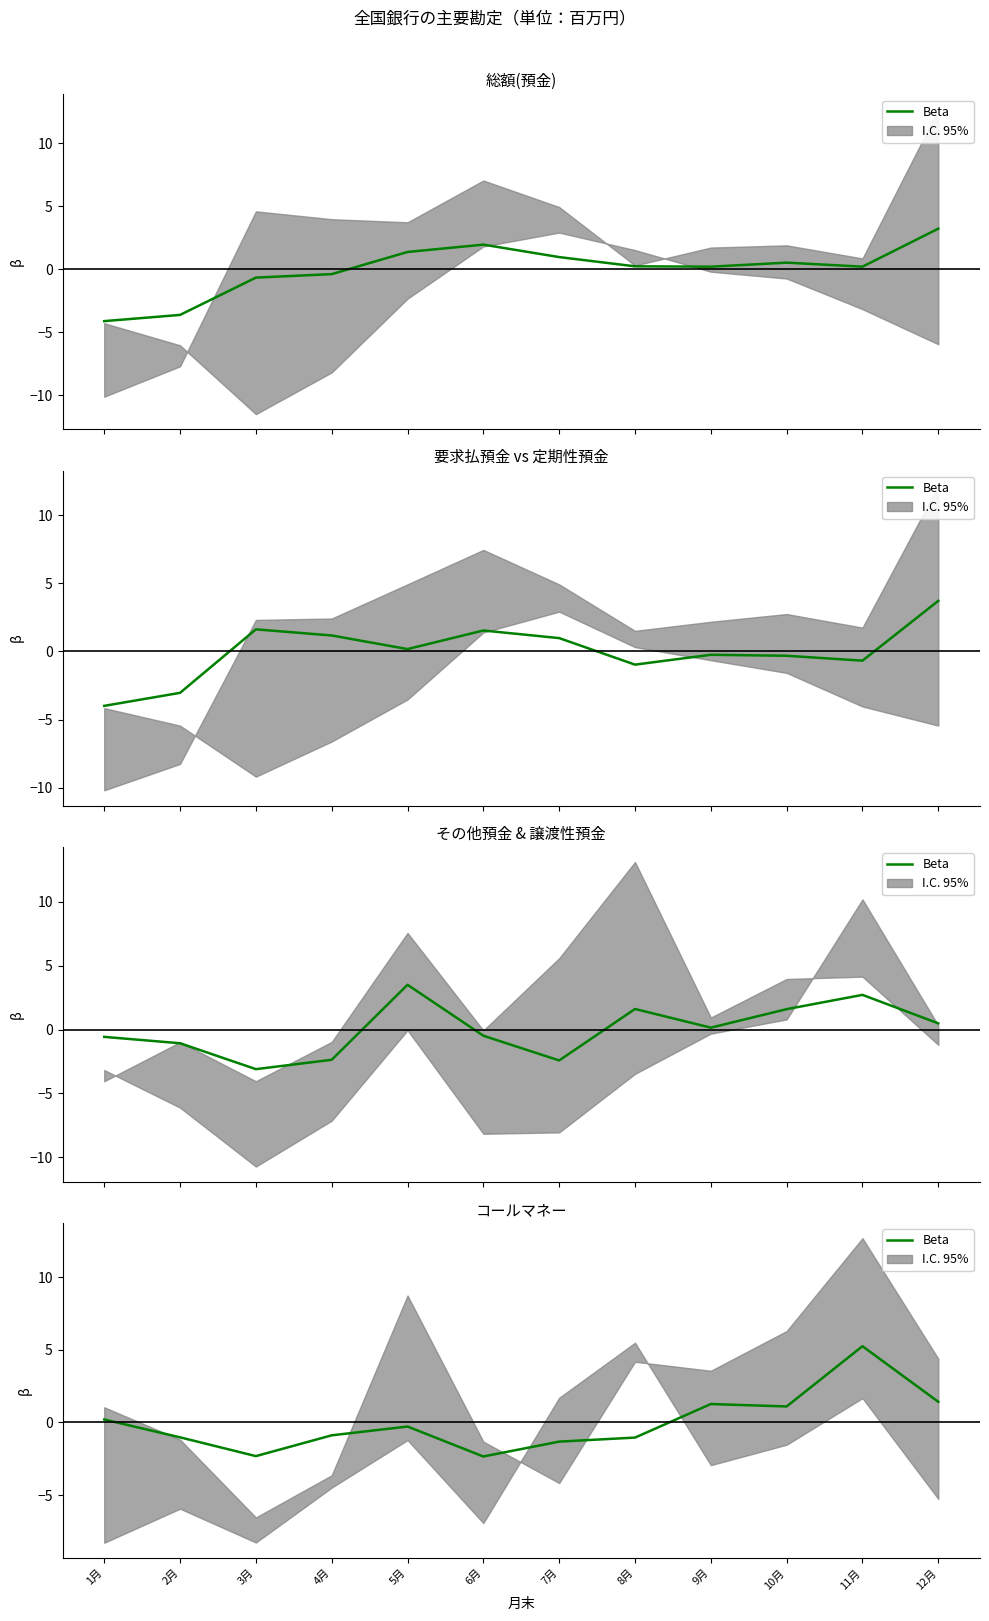

What is the difference between the values at 4月 and 5月?

0.6